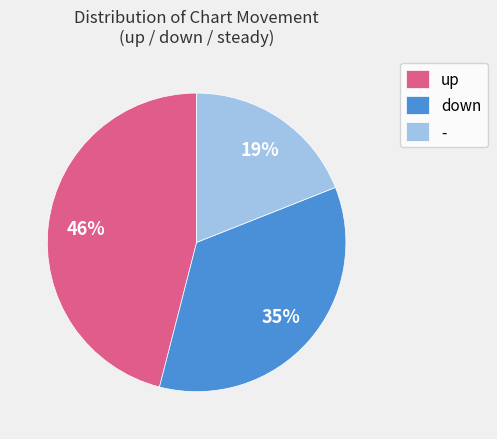

Do - and up together represent more than half of the pie?

Yes